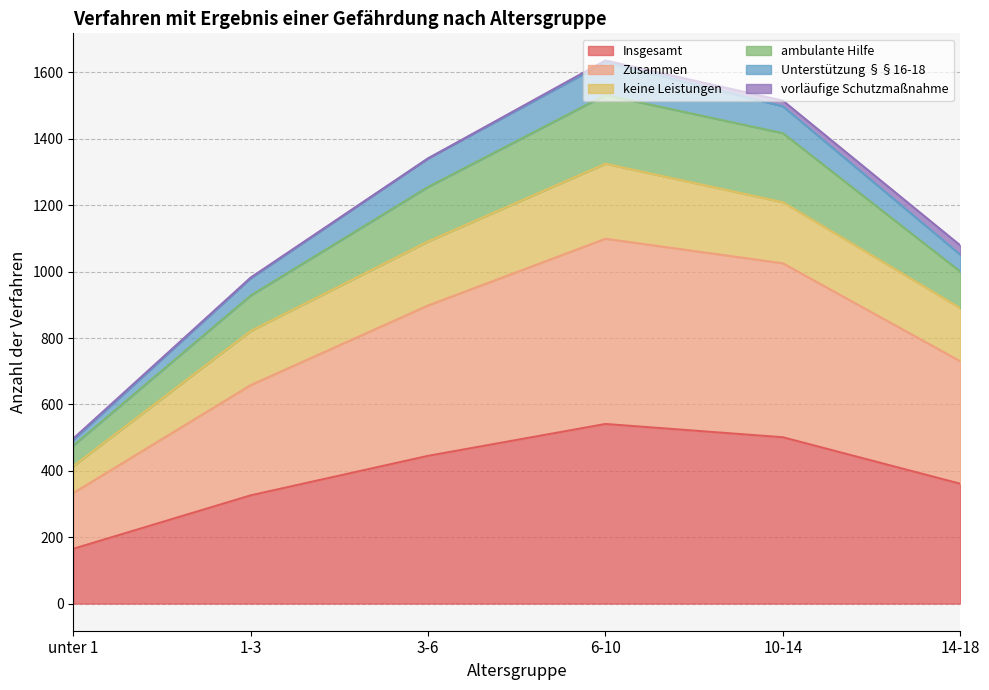

At which label does Insgesamt reach its peak?

6-10